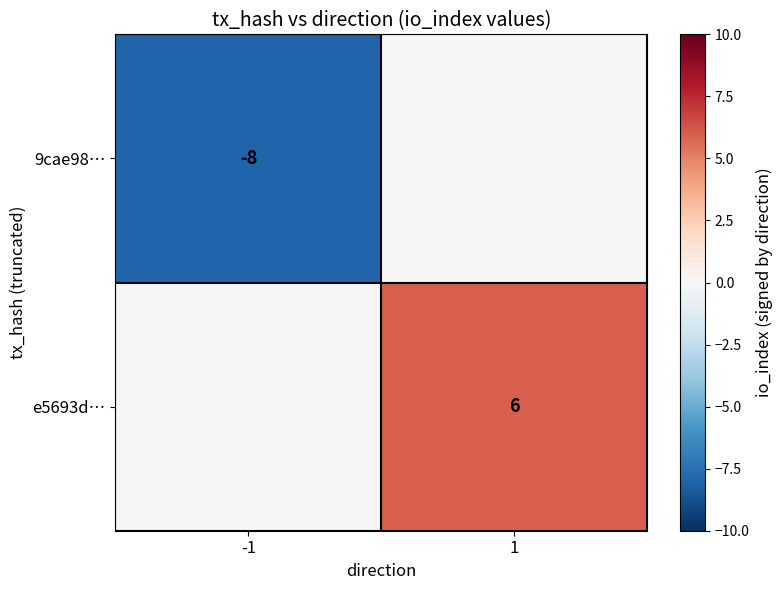

The value of e5693d… at 1 is 6. True or false?

True